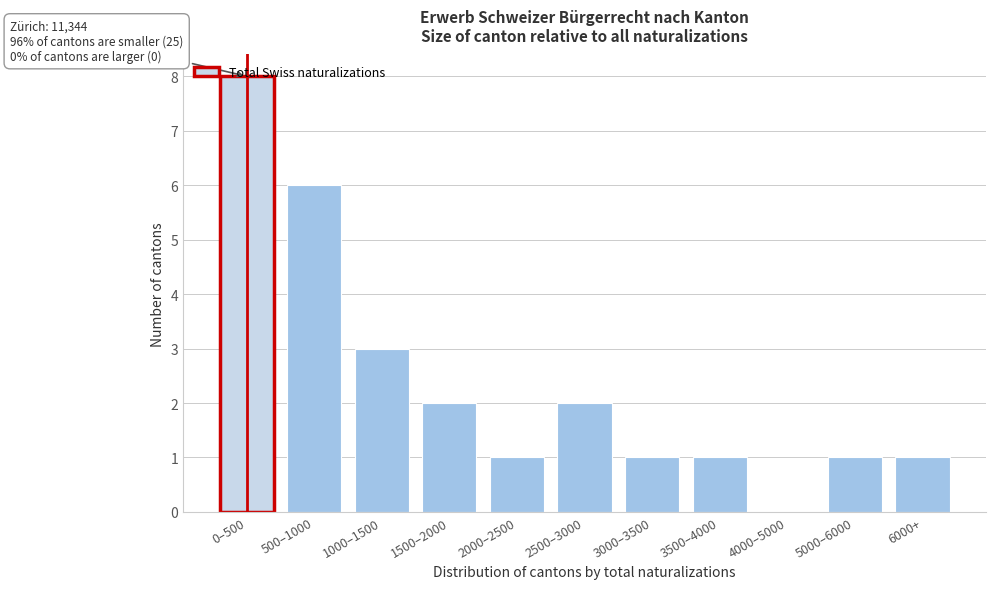

At which label is the value closest to 4?

1000–1500